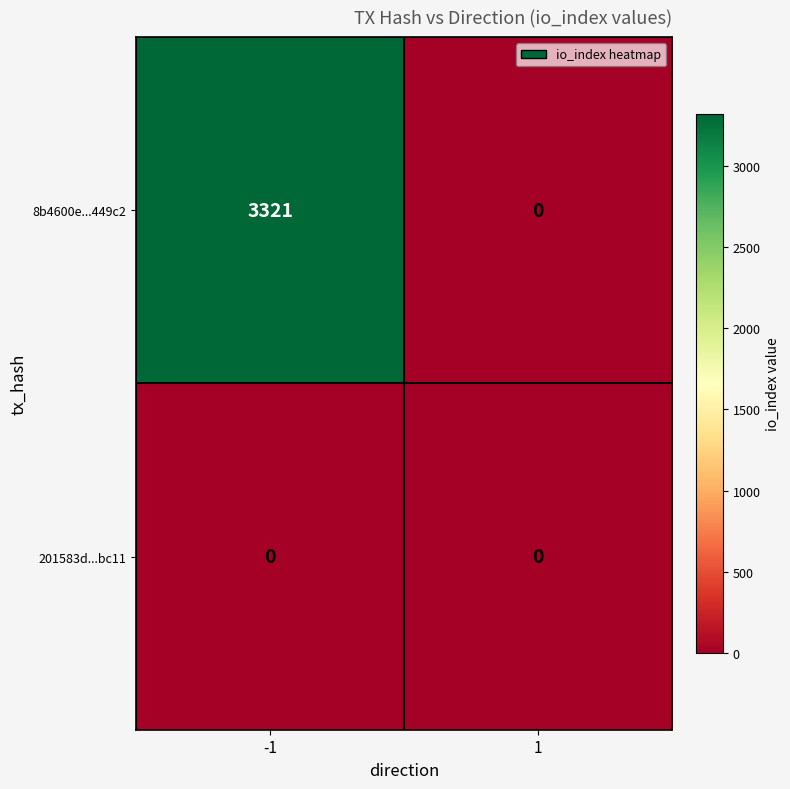

Reading left to right, list all the values displayed in this chart.

8b4600e...449c2: -1=3321	1=0
201583d...bc11: -1=0	1=0